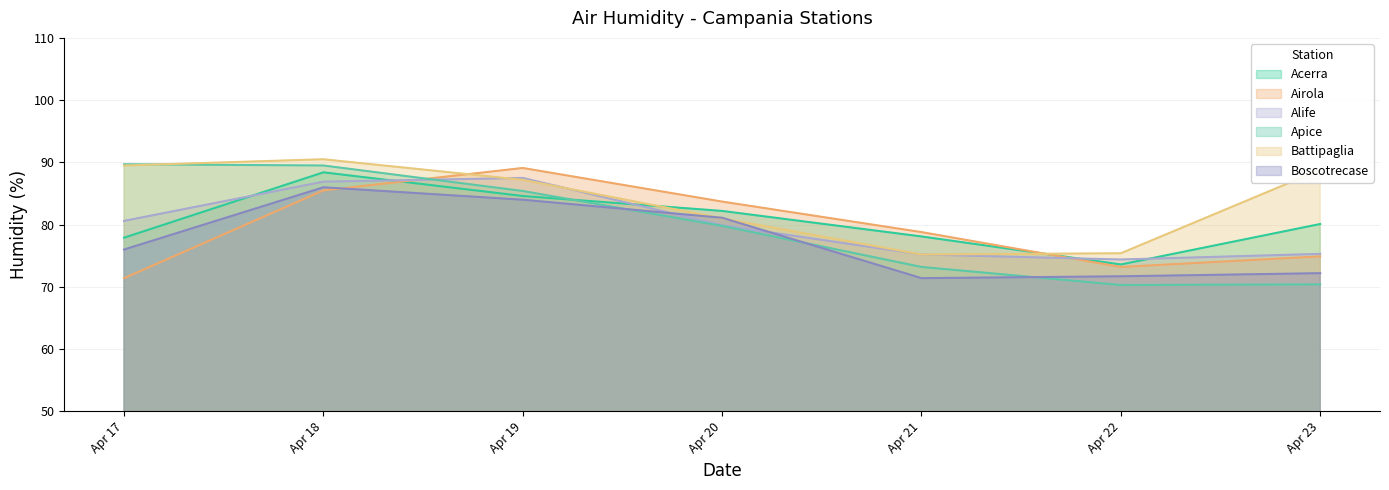

How many data points in Apice are less than 79?

3